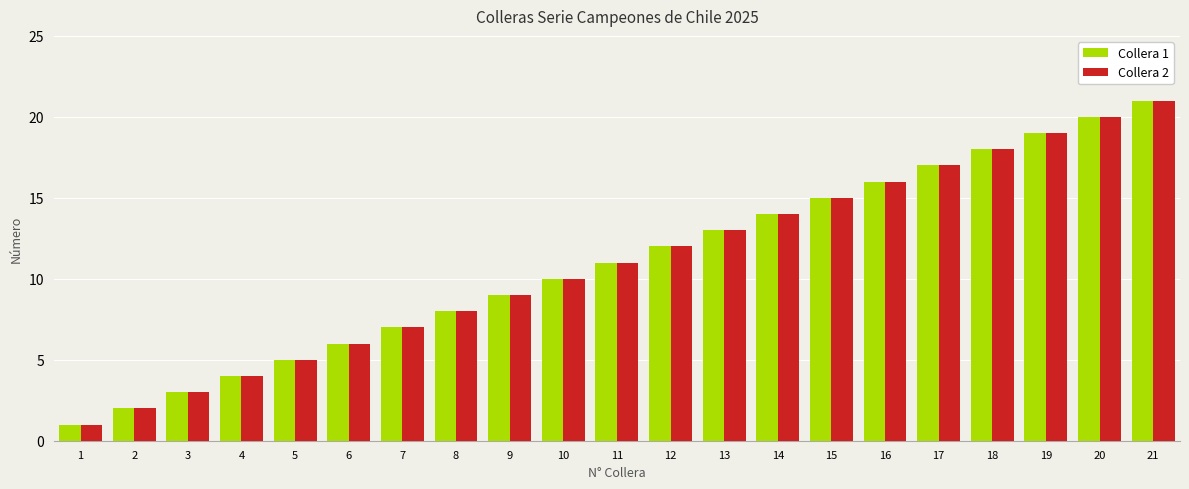

At which category is the sum across all series the highest?

21